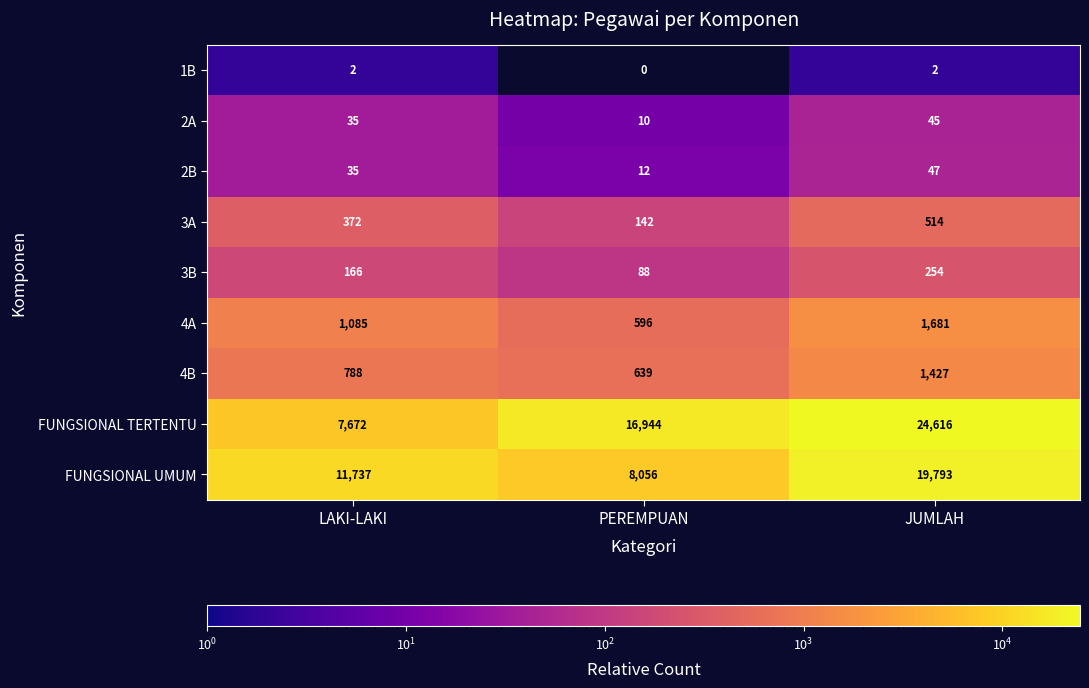

What is the difference between the second highest and minimum values in the 2A series?

25